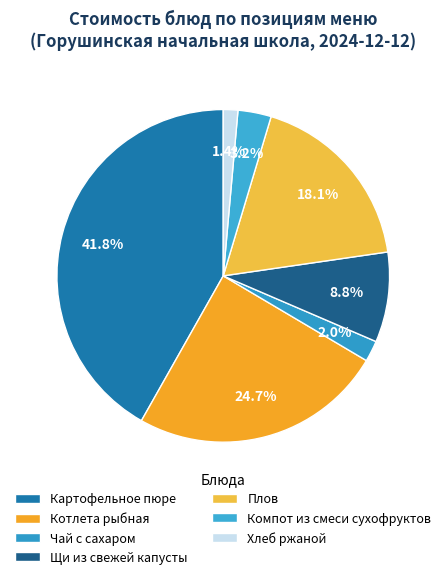

To the nearest percent, what is the difference between the largest and smallest slice percentages?

40%